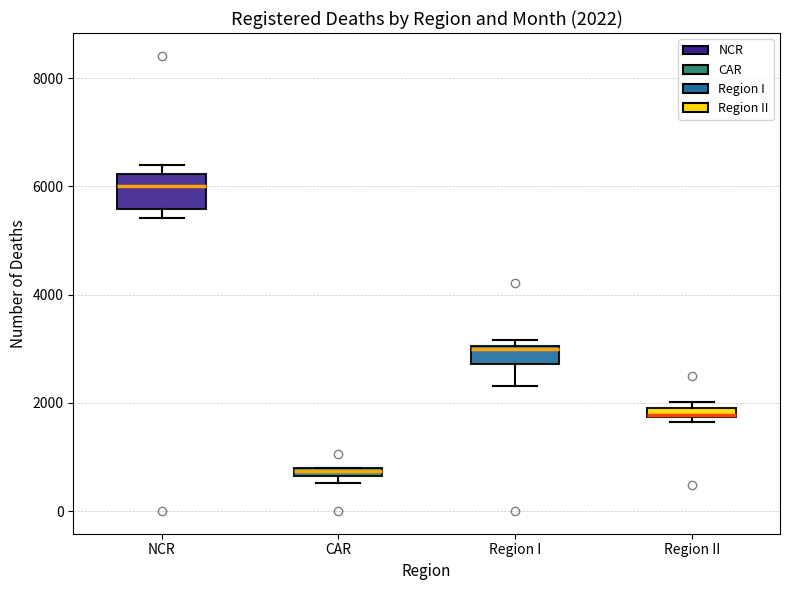

Which box is the tallest, from its lower edge to its upper edge?

NCR